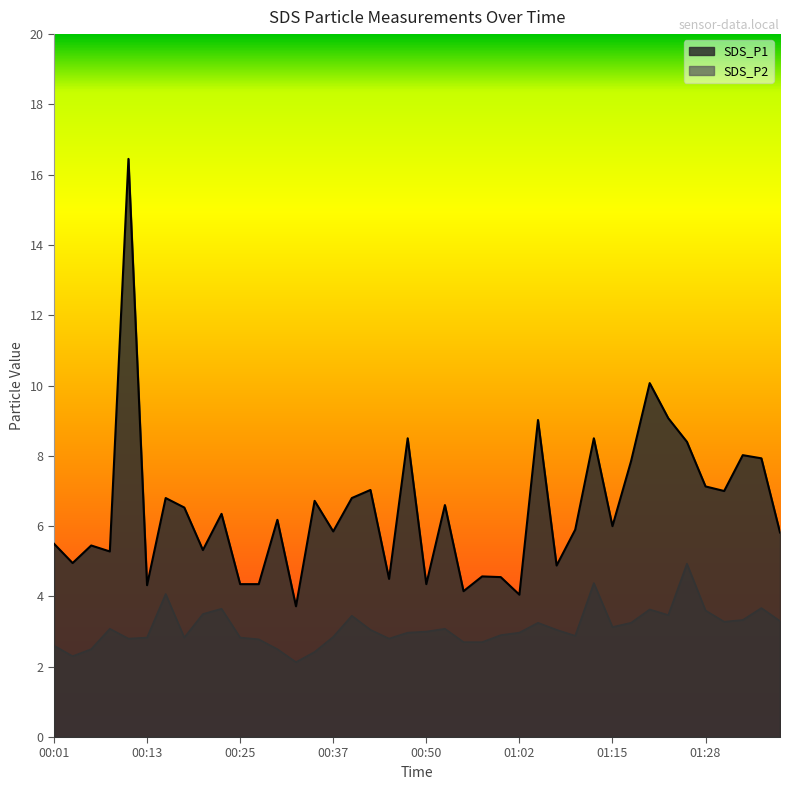

Reading left to right, list all the values displayed in this chart.

SDS_P1: 5.5	5.0	5.5	5.3	16.4	4.3	6.8	6.5	5.3	6.3	4.3	4.3	6.2	3.7	6.7	5.8	6.8	7.0	4.5	8.5	4.3	6.6	4.2	4.6	4.5	4.0	9.0	4.9	5.9	8.5	6.0	7.8	10.1	9.1	8.4	7.1	7.0	8.0	7.9	5.8
SDS_P2: 2.6	2.3	2.5	3.1	2.8	2.8	4.1	2.8	3.5	3.6	2.8	2.8	2.5	2.1	2.4	2.9	3.5	3.0	2.8	3.0	3.0	3.1	2.7	2.7	2.9	3.0	3.2	3.0	2.9	4.4	3.1	3.2	3.6	3.5	4.9	3.6	3.3	3.3	3.7	3.3